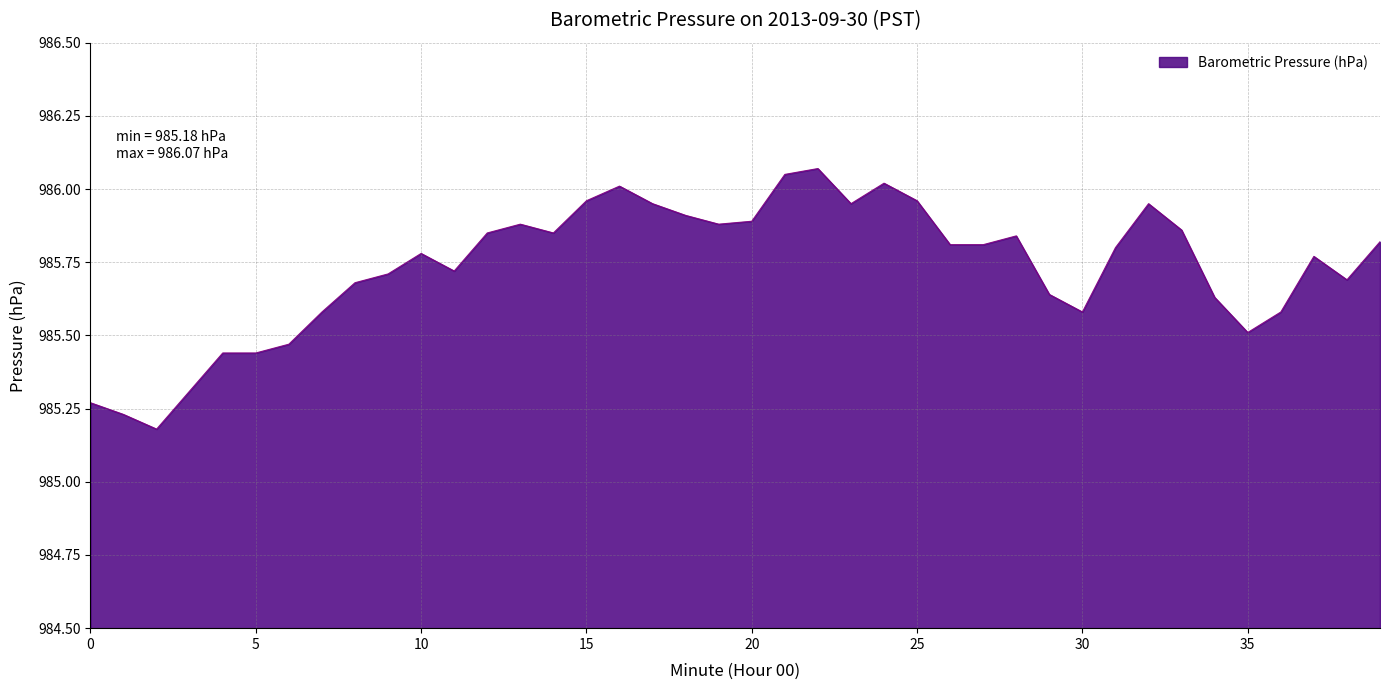

What is the difference between the maximum and minimum values?

0.9